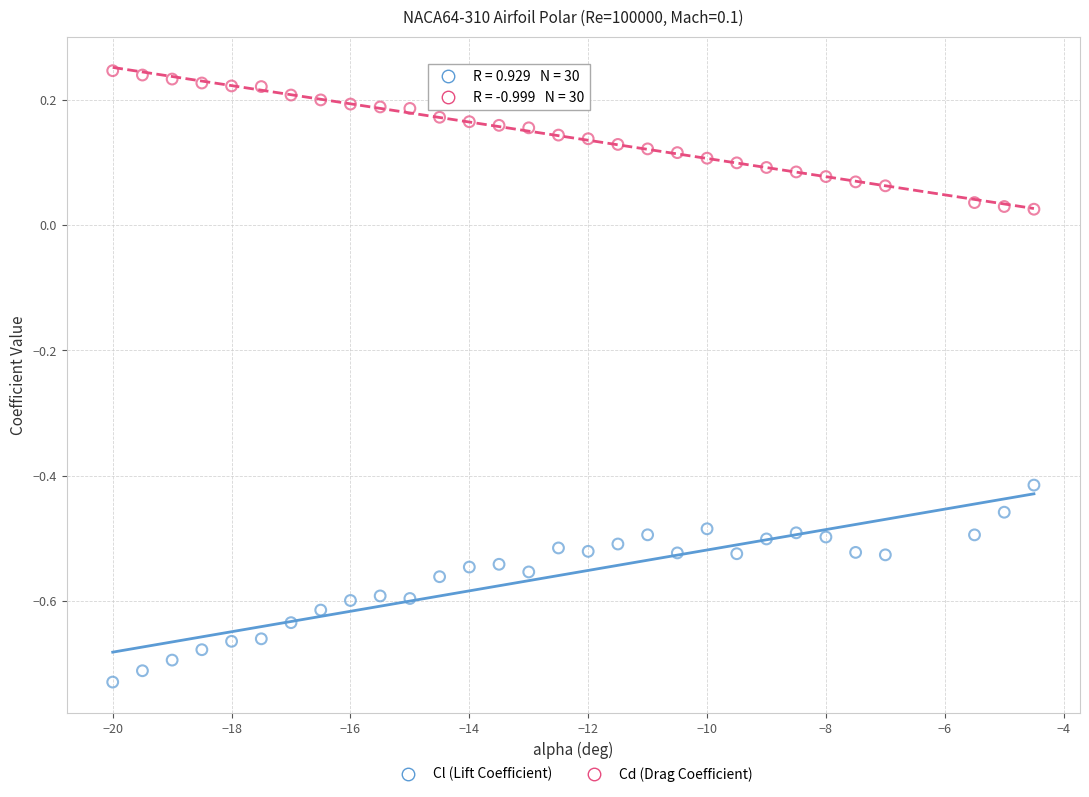

Across all data points, what is the range of Y values (max minus min)?

1.0